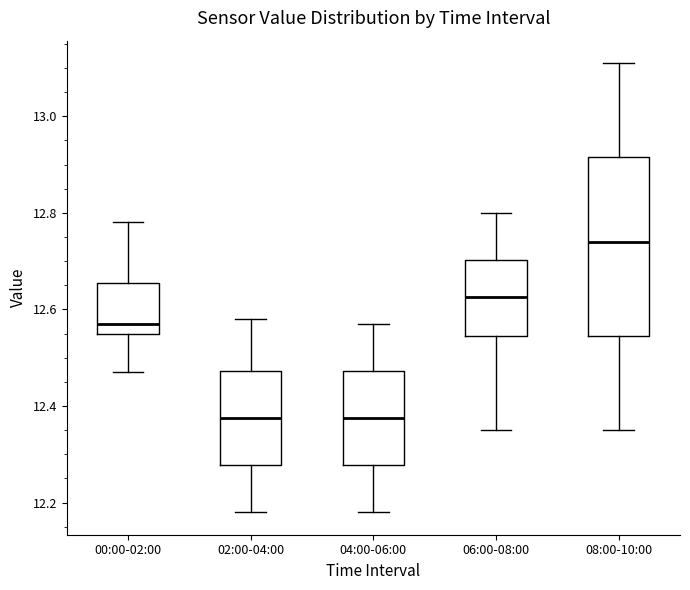

Where is the lower edge of the box for 00:00-02:00 on the y-axis? The values are not printed on the chart, so give them approximately, as read against the axis.

12.56